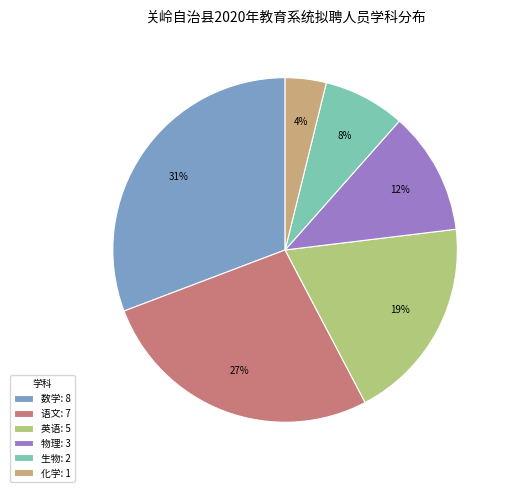

To the nearest percent, what portion does 语文 represent?

27%